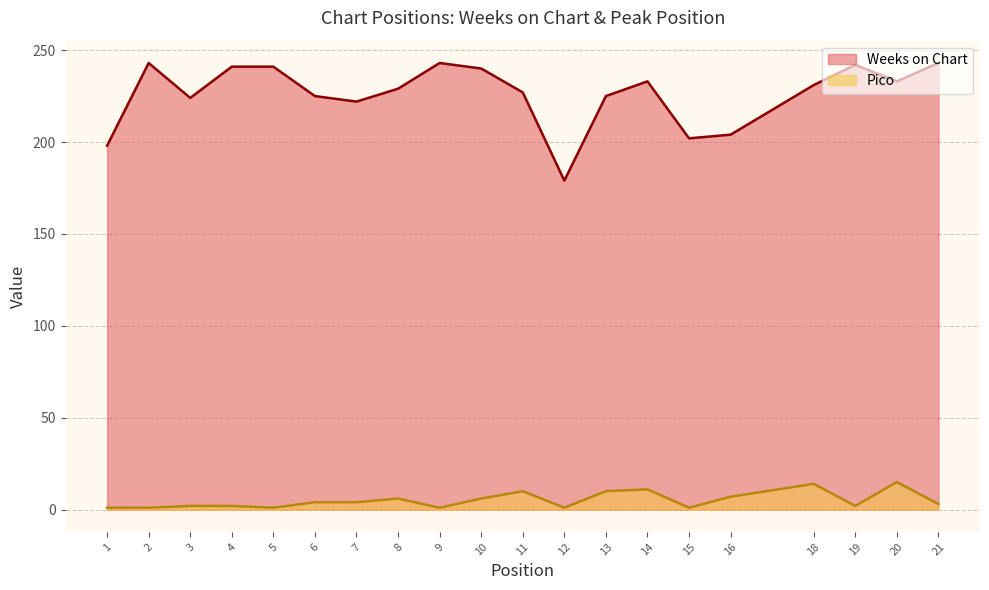

Where is Weeks on Chart nearest to the value 211?

16